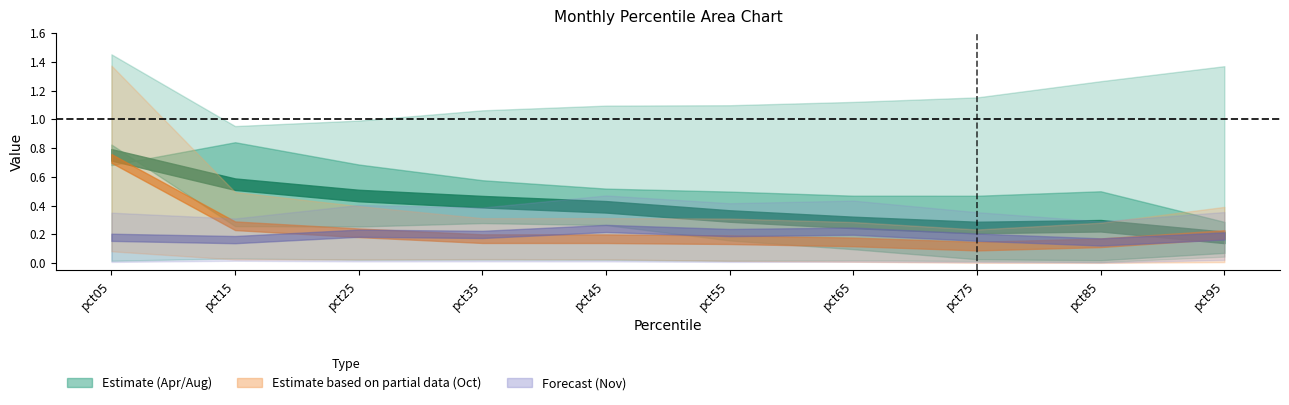

List the labels in order of Oct value, smallest first.

pct75, pct85, pct65, pct55, pct35, pct45, pct95, pct25, pct15, pct05